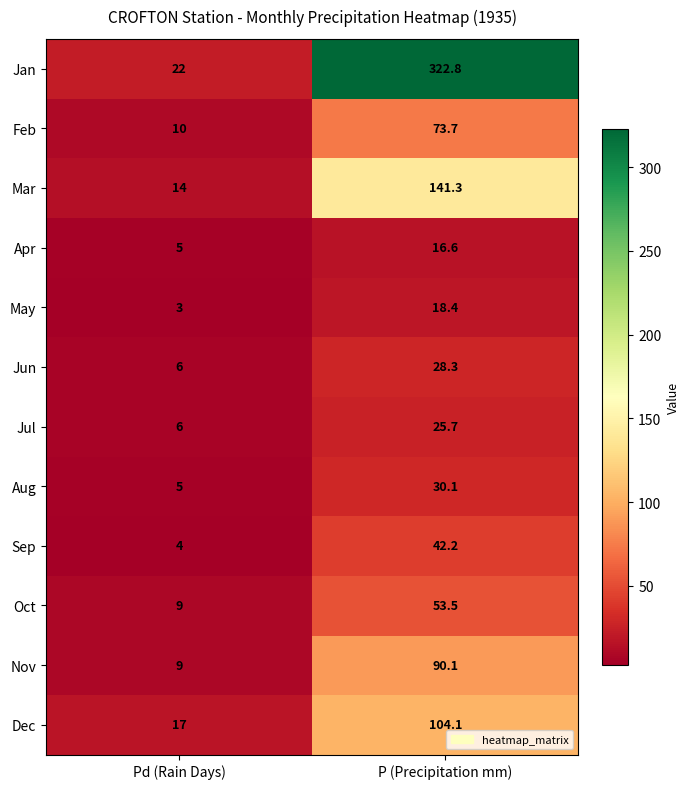

How many data points does each series have?

2